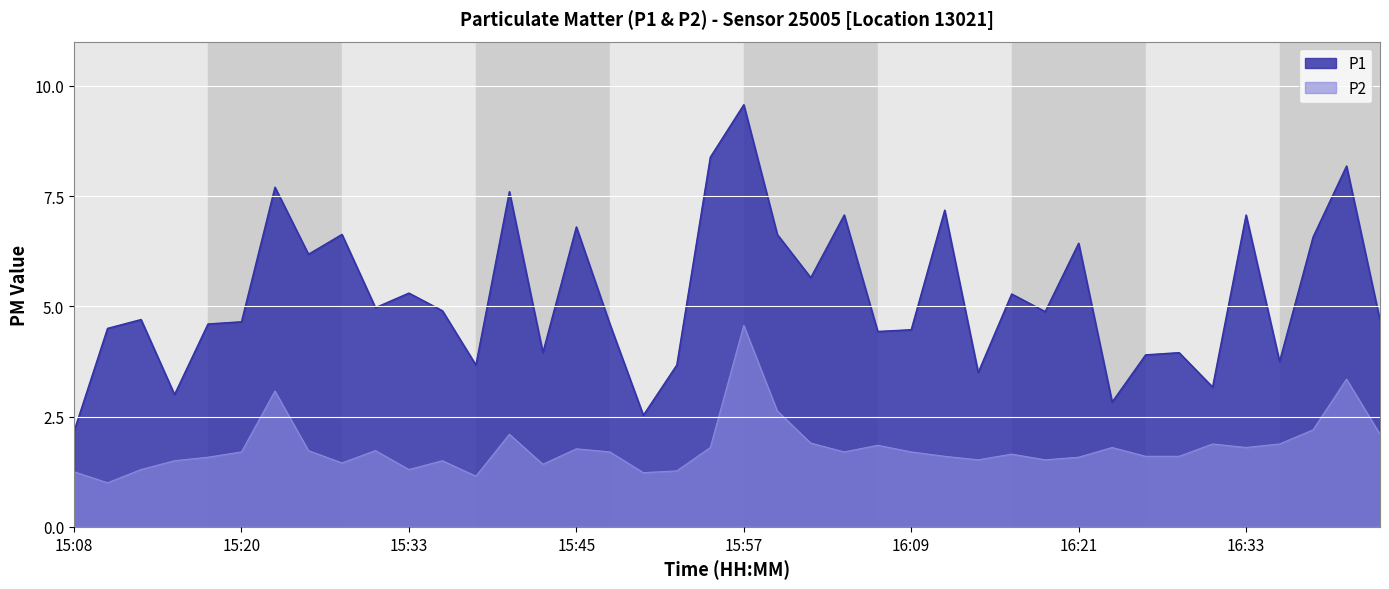

True or false: P2 and P1 cross at least once.

False